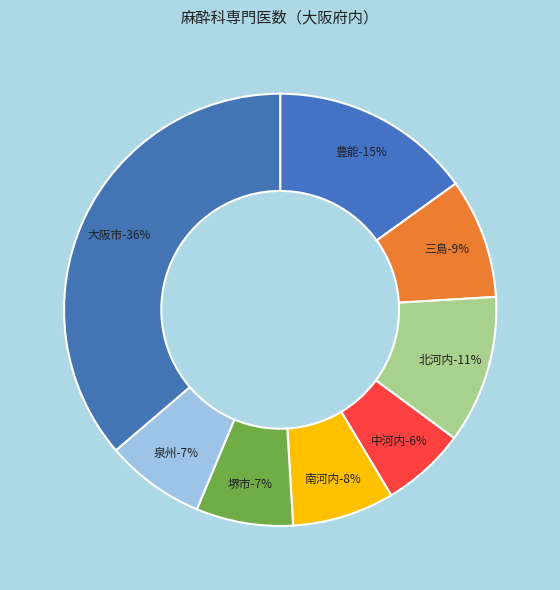

What is the change in value from 堺市 to 大阪市?

+152